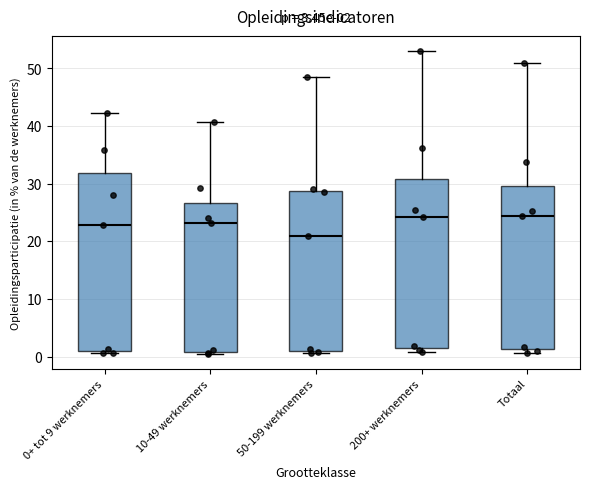

Which box is the tallest, from its lower edge to its upper edge?

0+ tot 9 werknemers